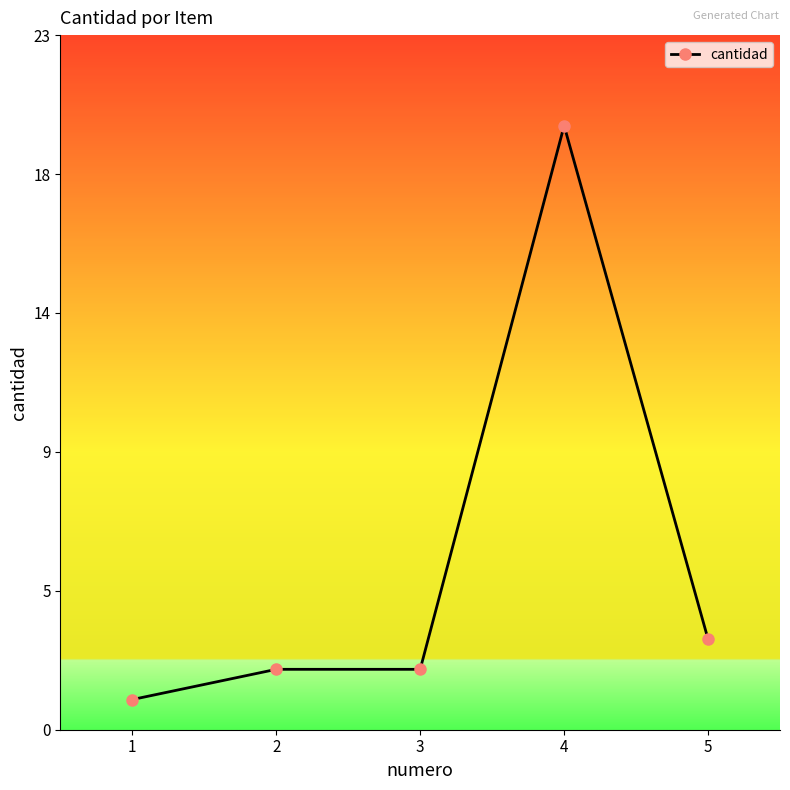

Which label corresponds to the smallest value in the chart?

1